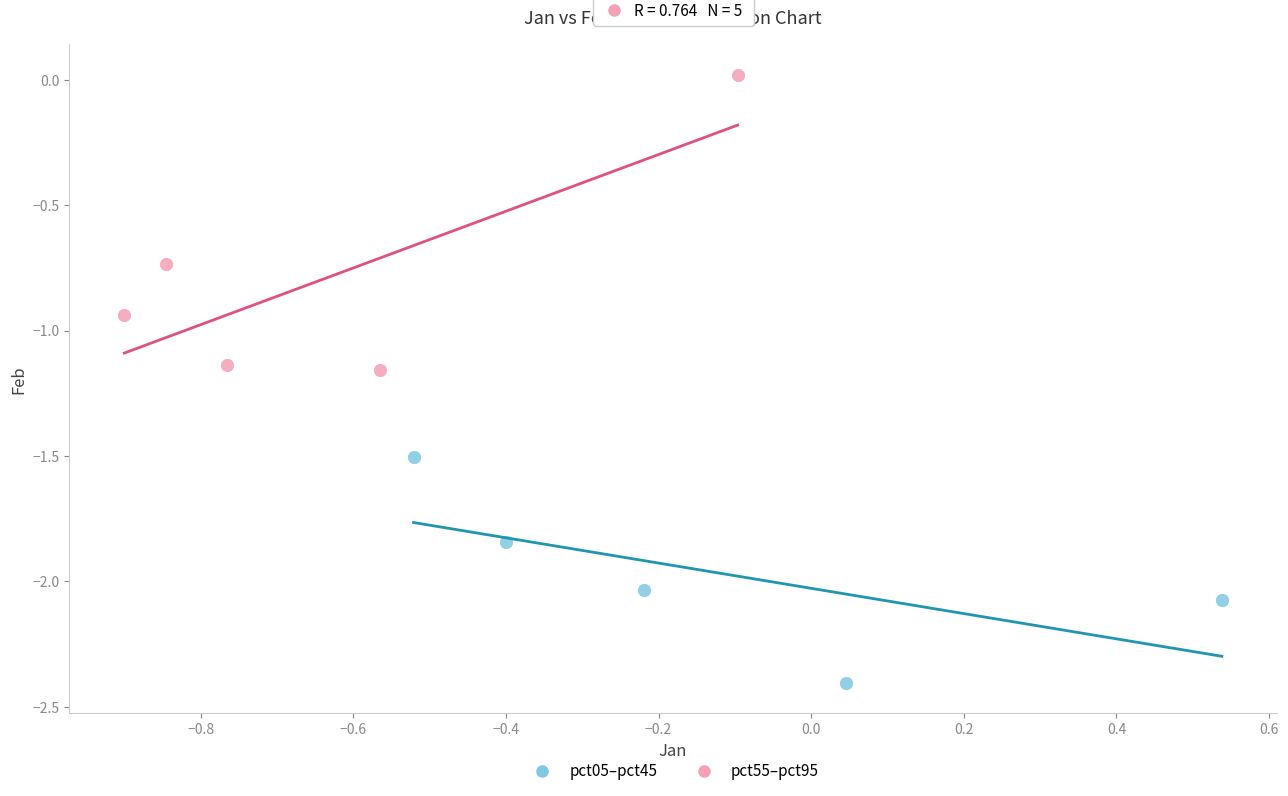

What are all the series names shown in the legend?

pct05–pct45, pct55–pct95